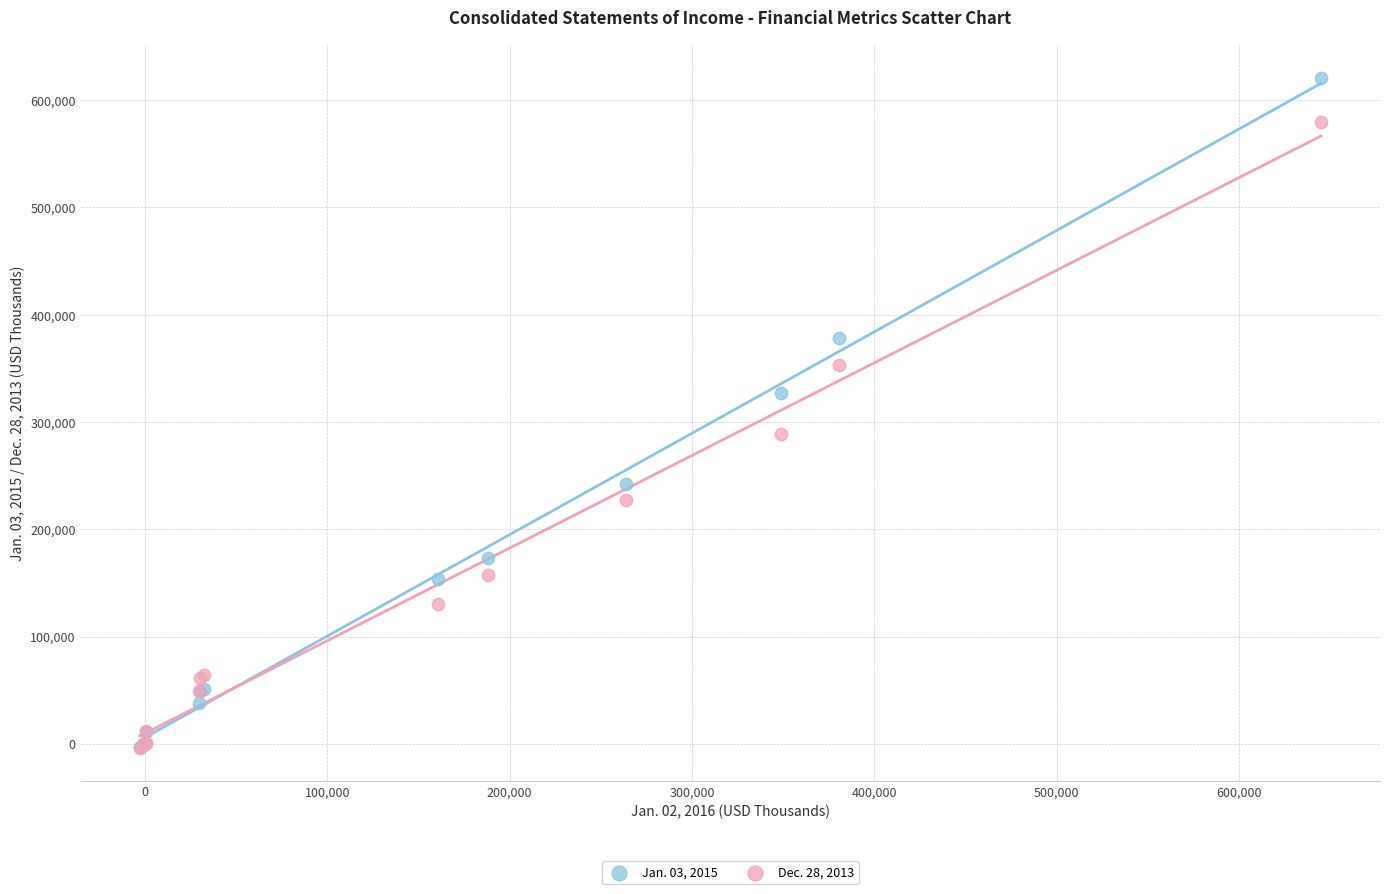

Which series reaches the maximum Y coordinate?

Jan. 03, 2015